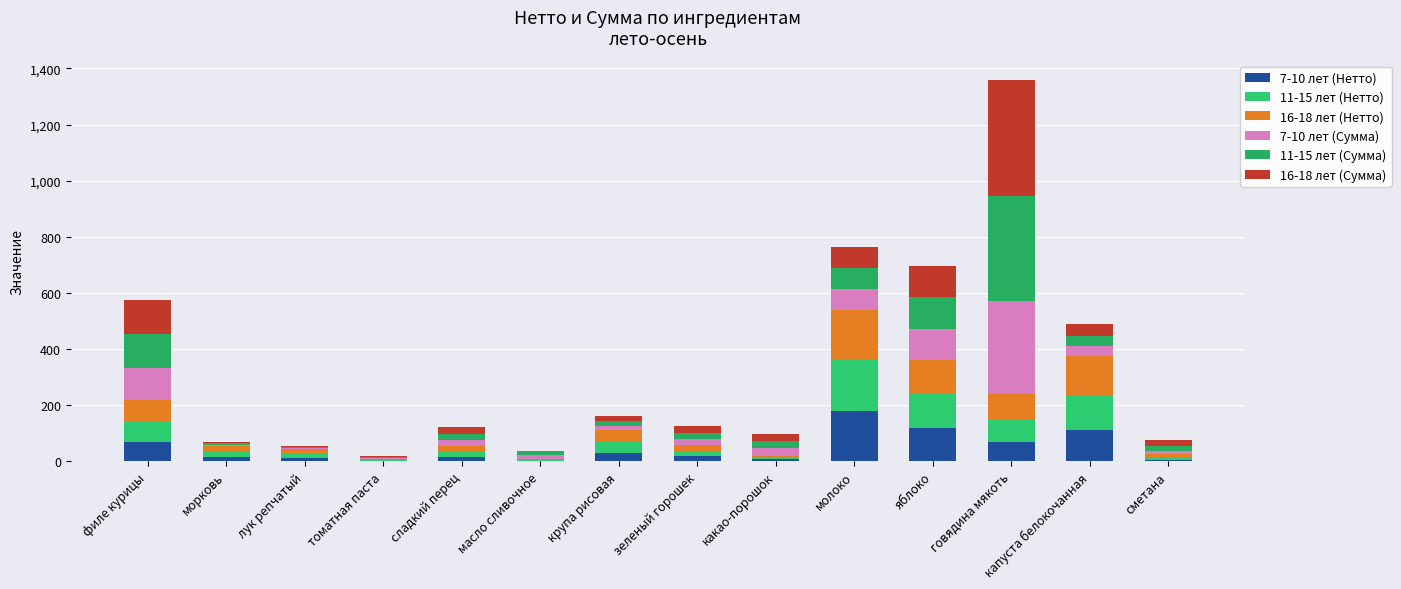

Which series changed the most between сладкий перец and говядина мякоть?

16-18 лет (Сумма)